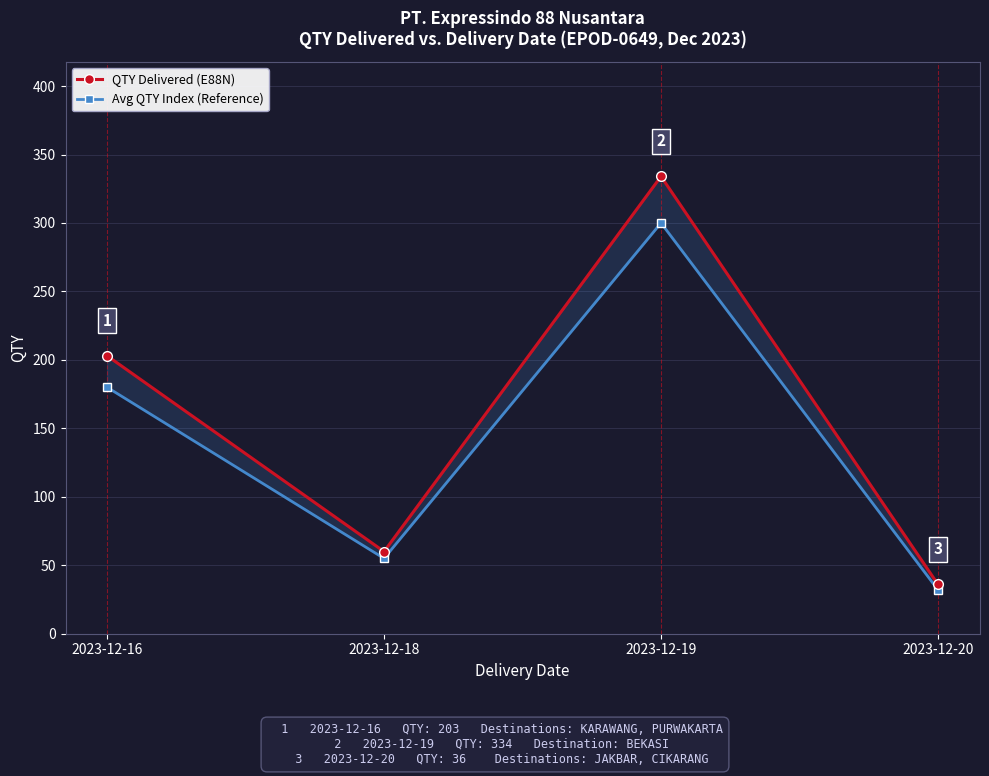

Where is QTY Delivered (E88N) nearest to the value 185?

2023-12-16